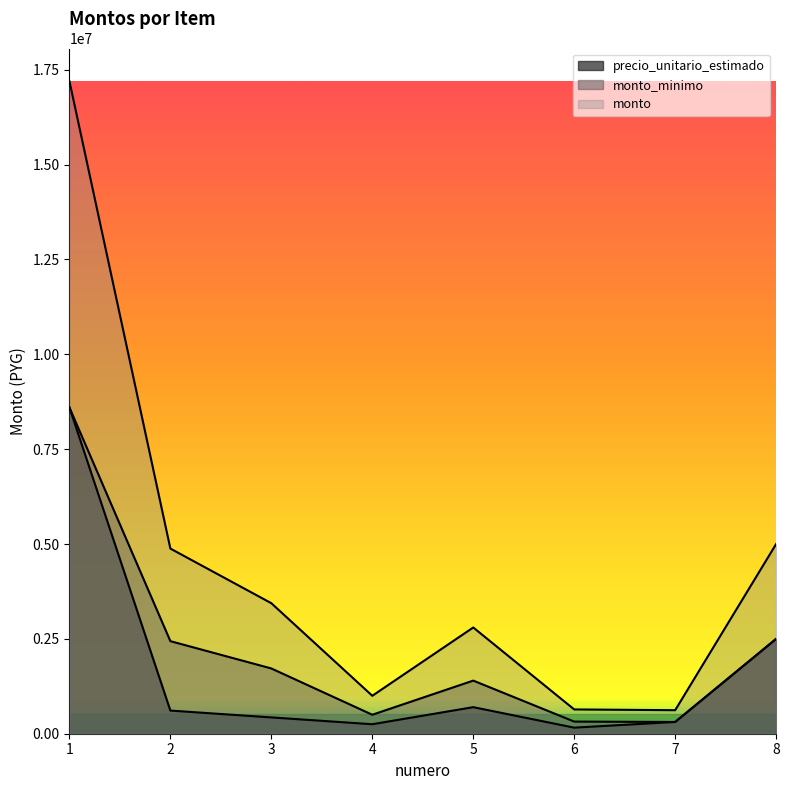

What is the average value of the monto_minimo series?

2223750